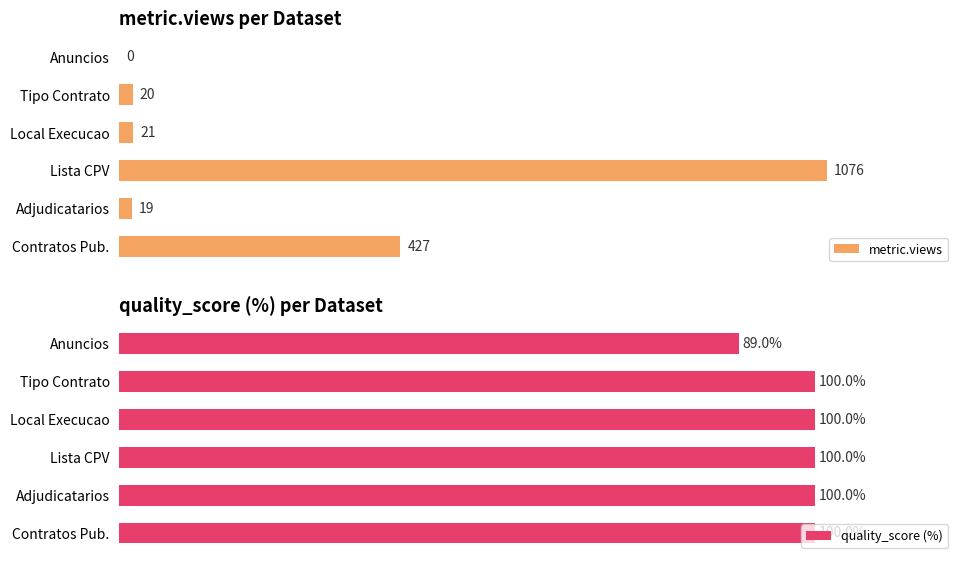

Reading left to right, what are all the values shown in this chart?

metric.views: 0	20	21	1076	19	427
quality_score (%): 89	100	100	100	100	100